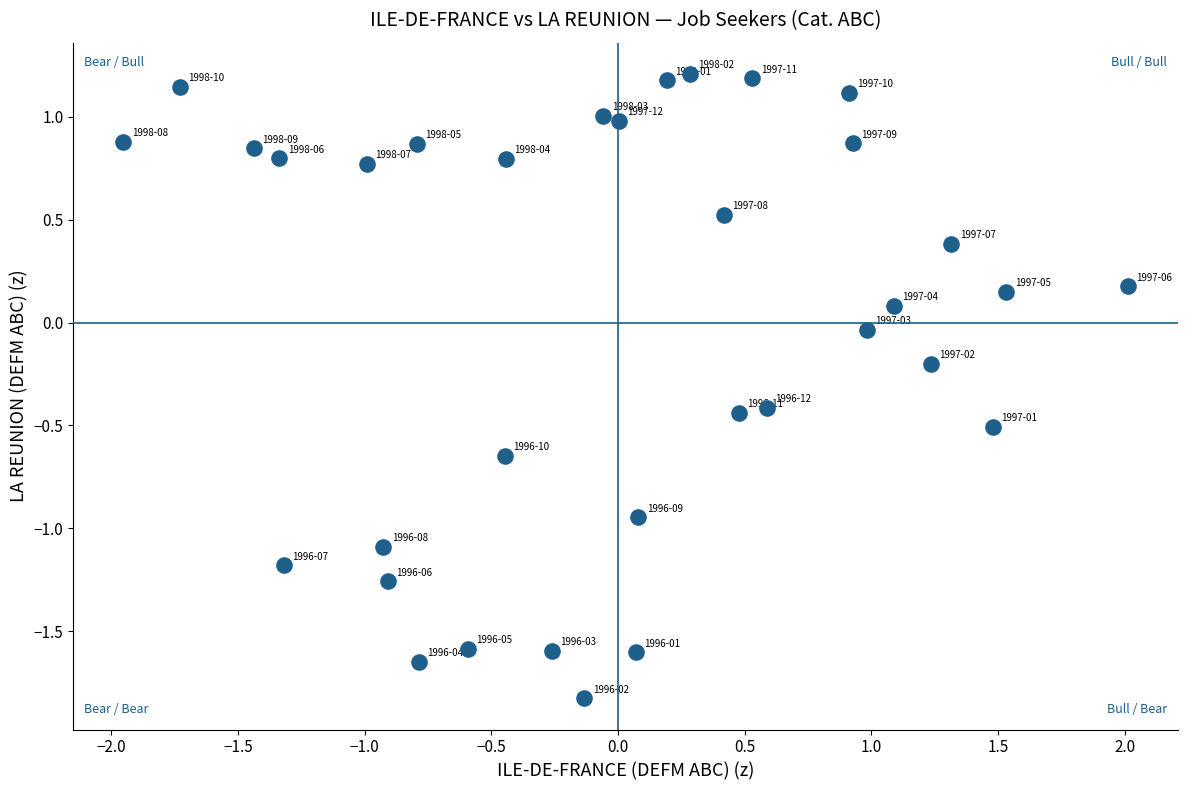

What is the range of X values (max minus min)?

4.0